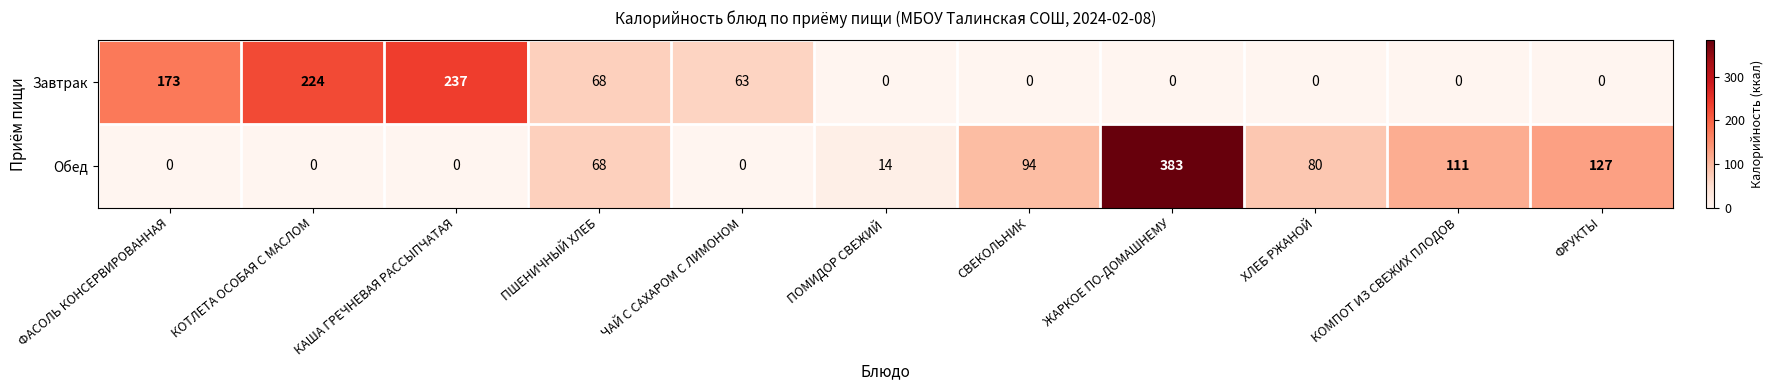

True or false: Завтрак has a value of 0 at ХЛЕБ РЖАНОЙ.

True